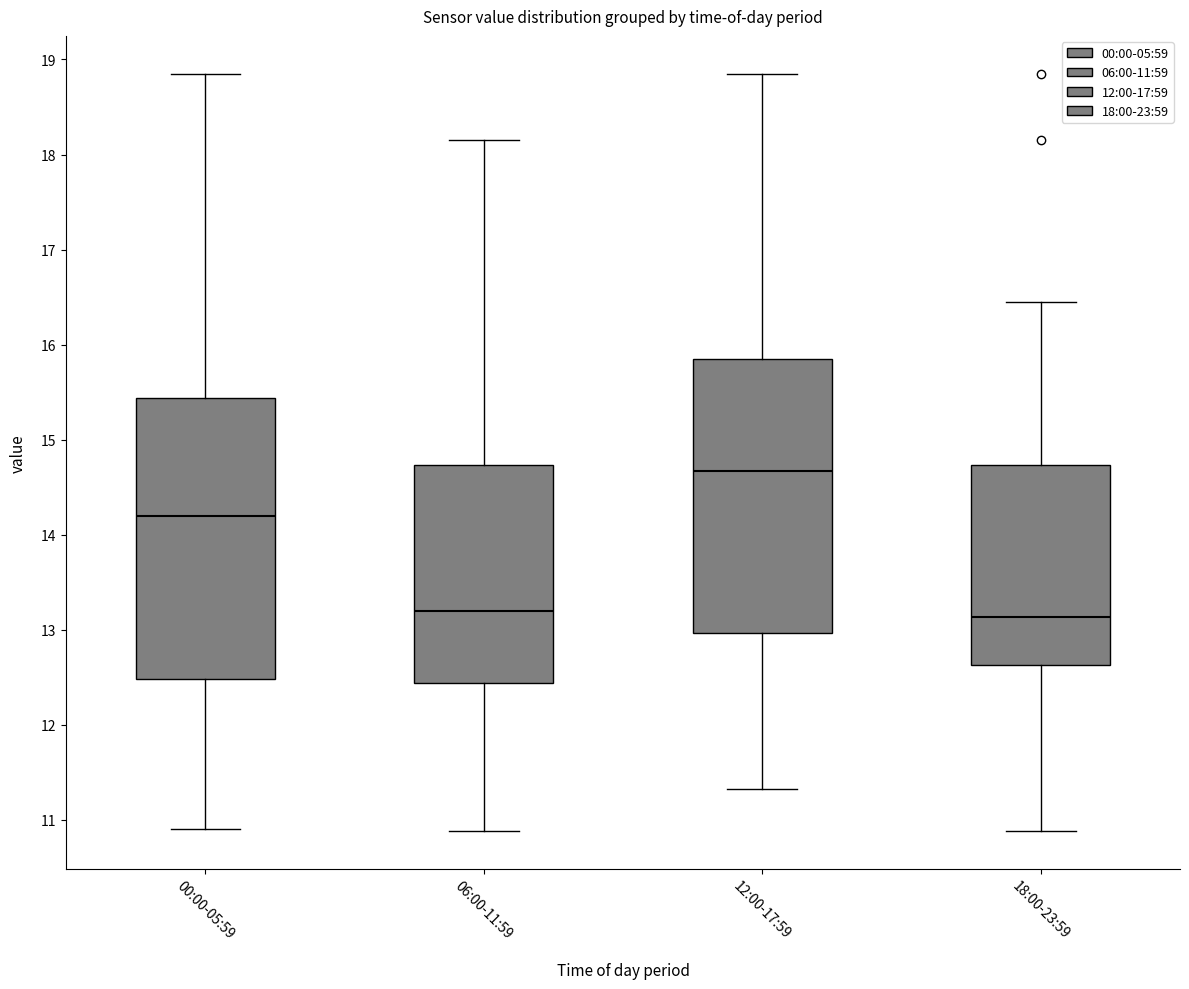

Reading left to right, transcribe this box plot: for each box, give where its median line is, the range the box spans, and where its two whiskers end, as read against the y-axis. The values are not printed on the chart, so give them approximately, as read against the axis.

00:00-05:59: median 14.2, box 12.5 to 15.4, whiskers 10.9 to 18.9
06:00-11:59: median 13.2, box 12.4 to 14.7, whiskers 10.9 to 18.2
12:00-17:59: median 14.7, box 13.0 to 15.8, whiskers 11.3 to 18.9
18:00-23:59: median 13.1, box 12.6 to 14.7, whiskers 10.9 to 16.5